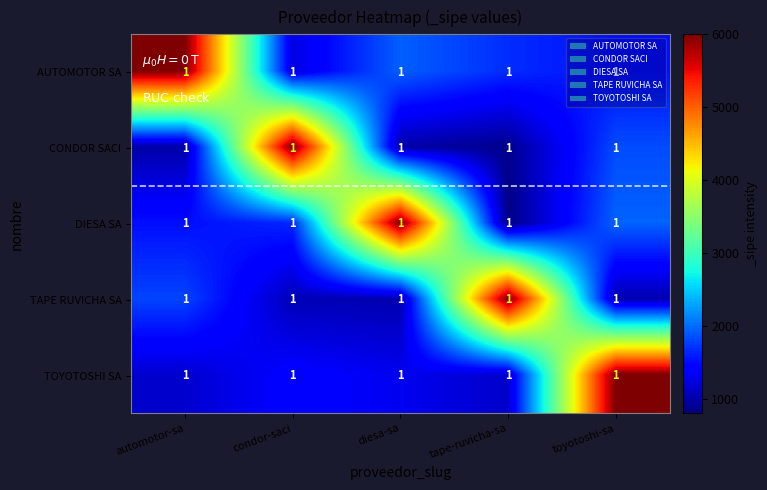

The value of TOYOTOSHI SA at automotor-sa is 534.7. True or false?

False